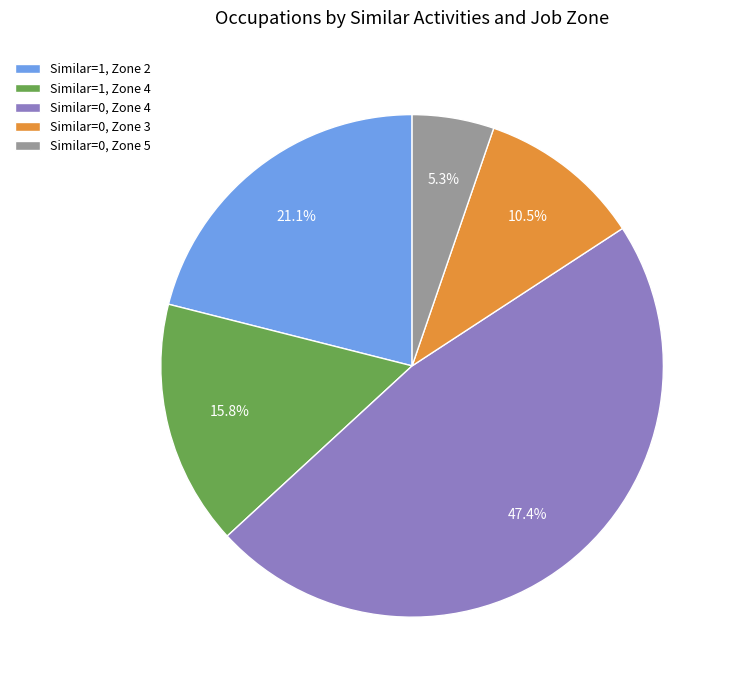

Rank the categories by value from highest to lowest.

Similar=0, Zone 4, Similar=1, Zone 2, Similar=1, Zone 4, Similar=0, Zone 3, Similar=0, Zone 5